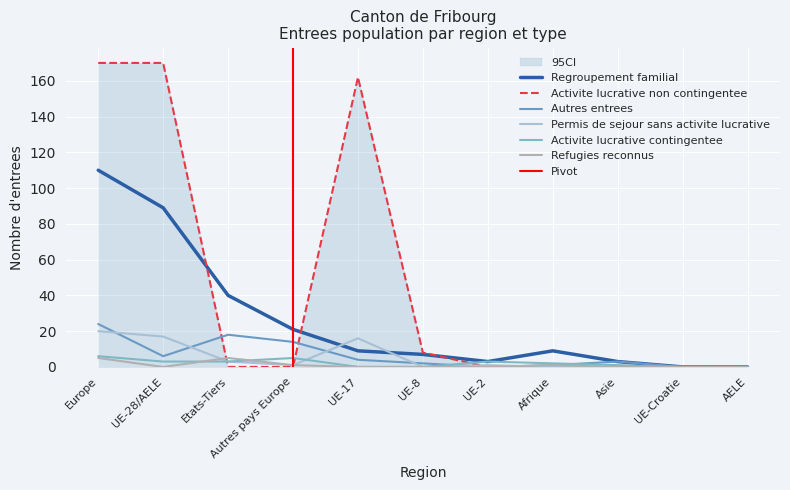

Which series has the widest spread of values?

Activite lucrative non contingentee